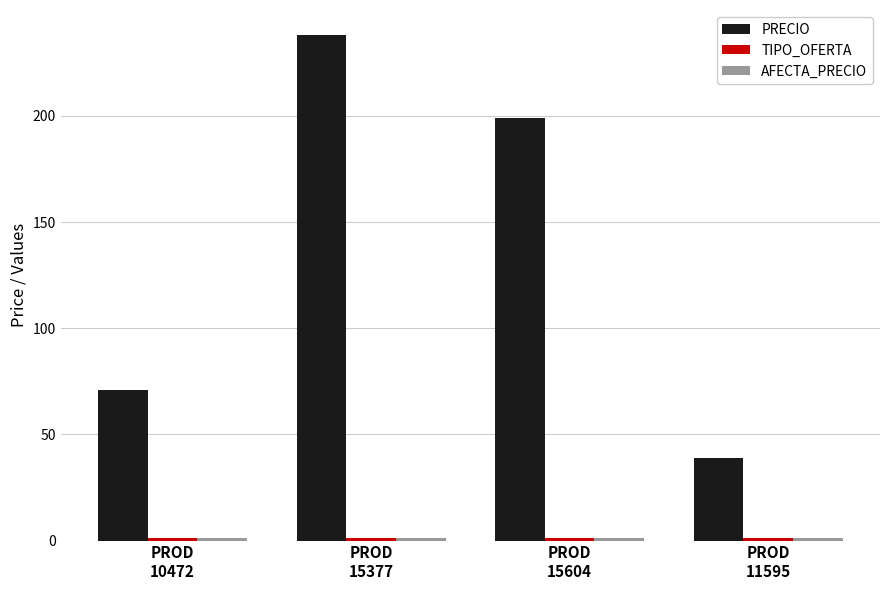

At which category is the sum across all series the highest?

PROD
15377